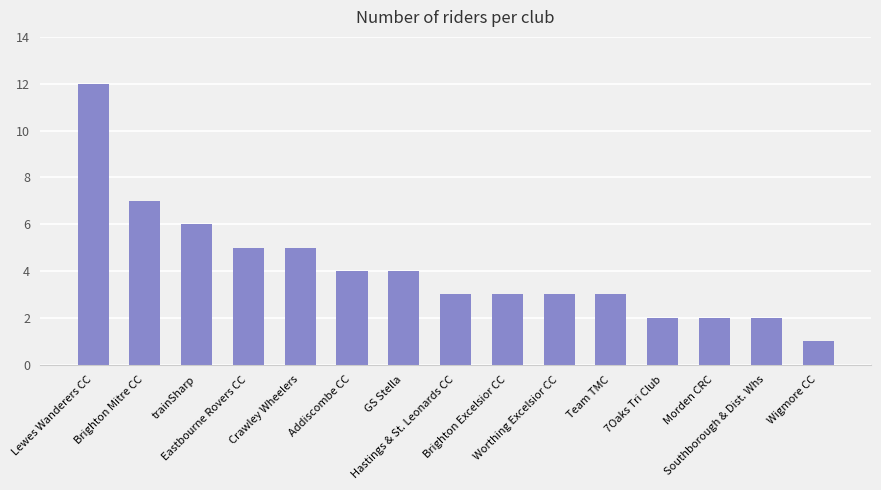

Between Brighton Mitre CC and Hastings & St. Leonards CC, which is larger?

Brighton Mitre CC